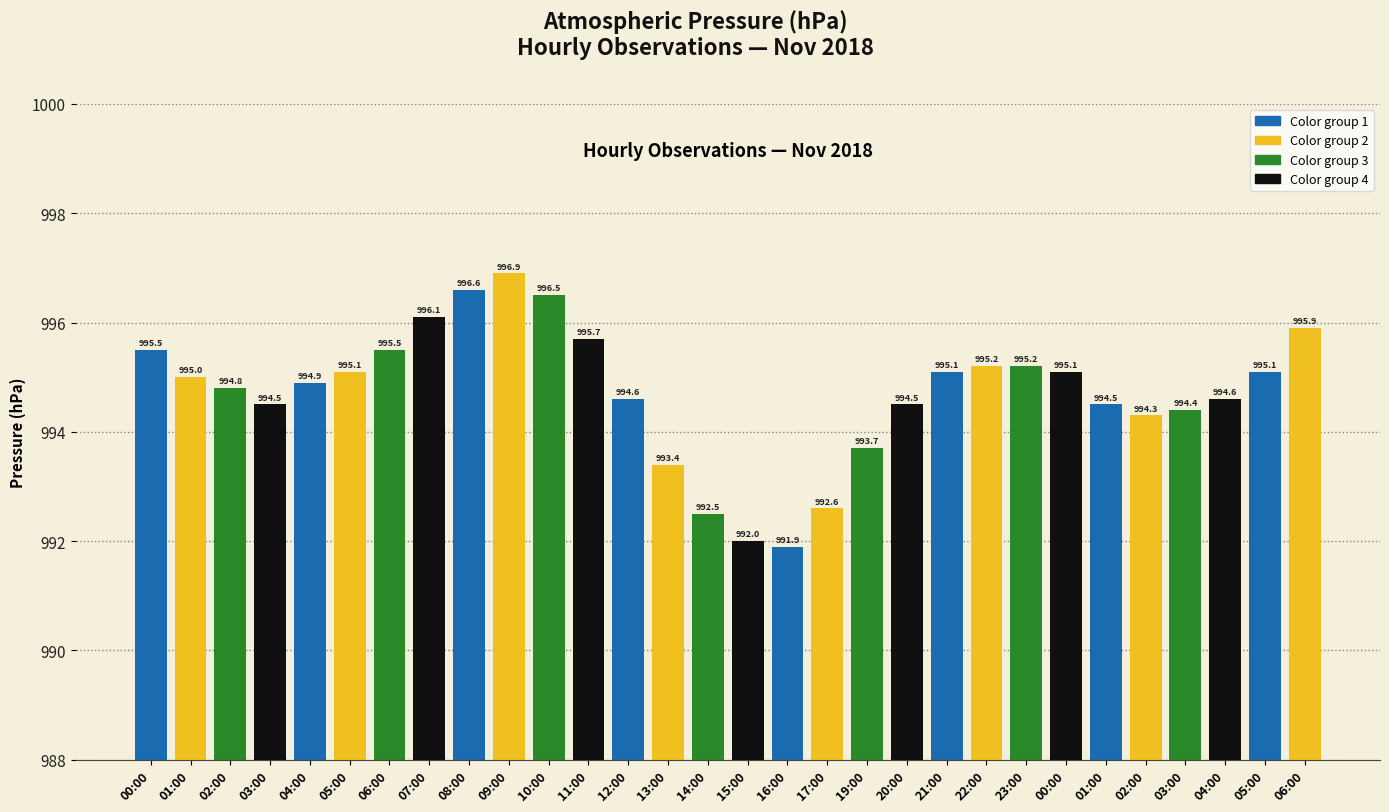

How many values are below 995?

15